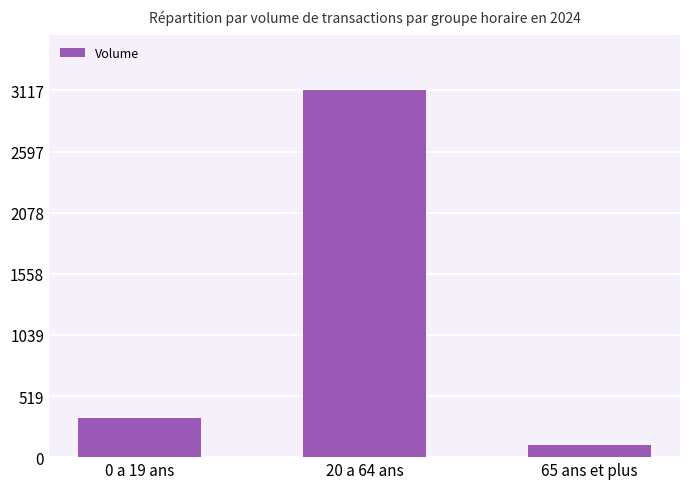

The value at 65 ans et plus is 107. True or false?

True